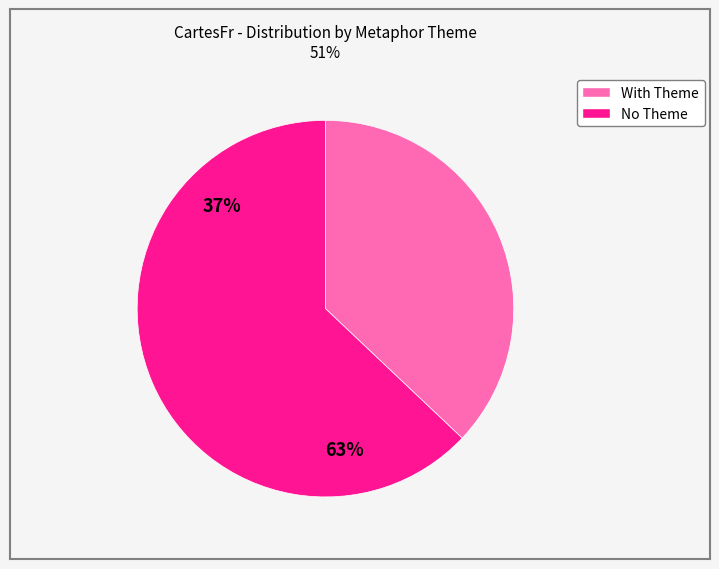

Is there a majority slice in this chart?

Yes